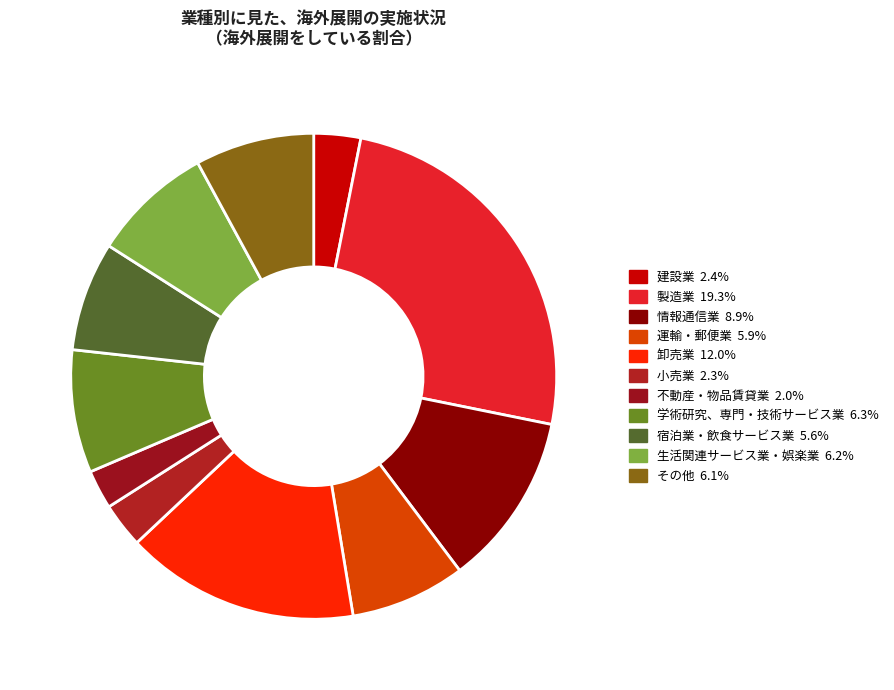

How many slices are in this pie chart?

11